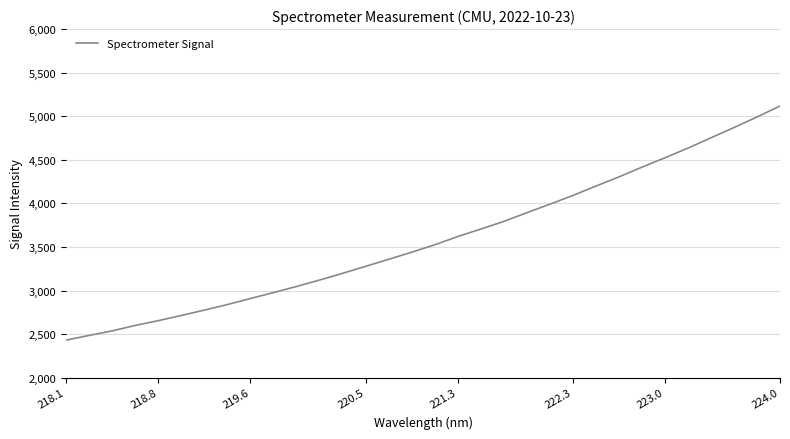

What is the greatest value displayed?

5117.9